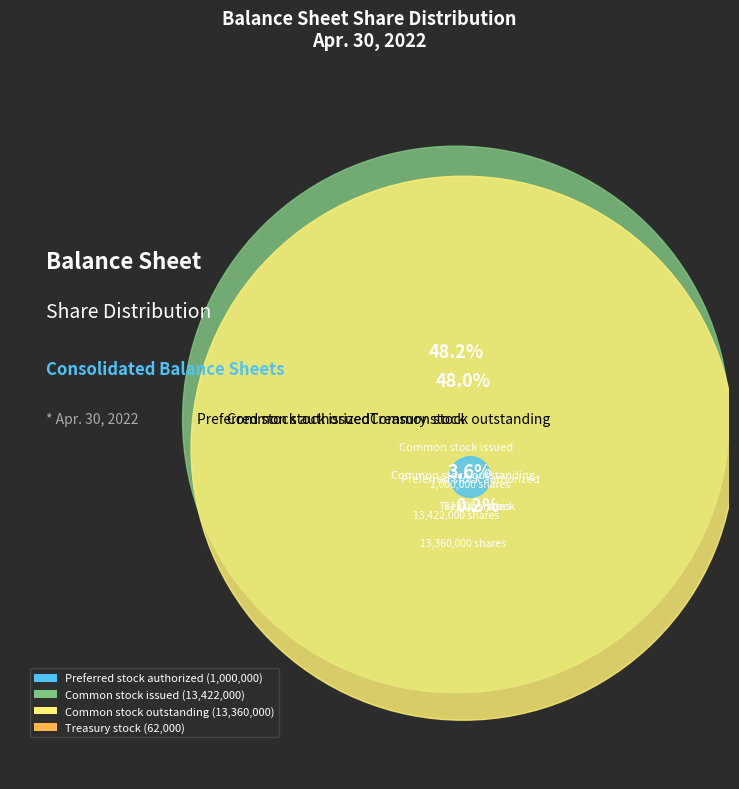

To the nearest percent, what is the difference between the largest and smallest slice percentages?

48%